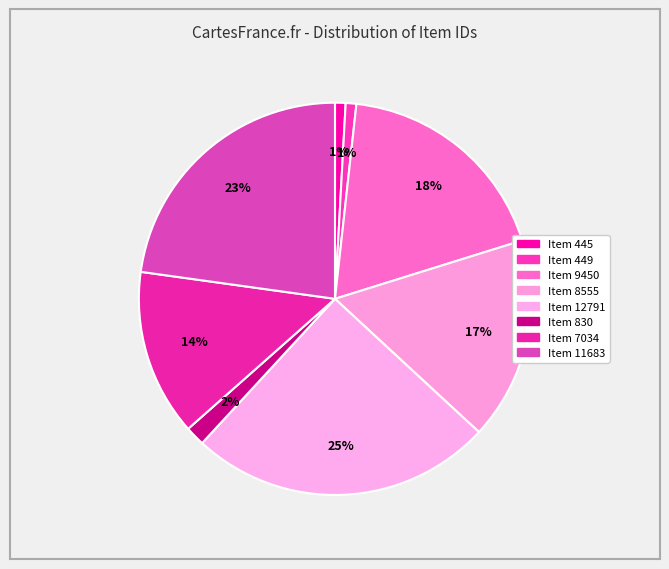

True or false: Item 830 accounts for 2% of the total.

True